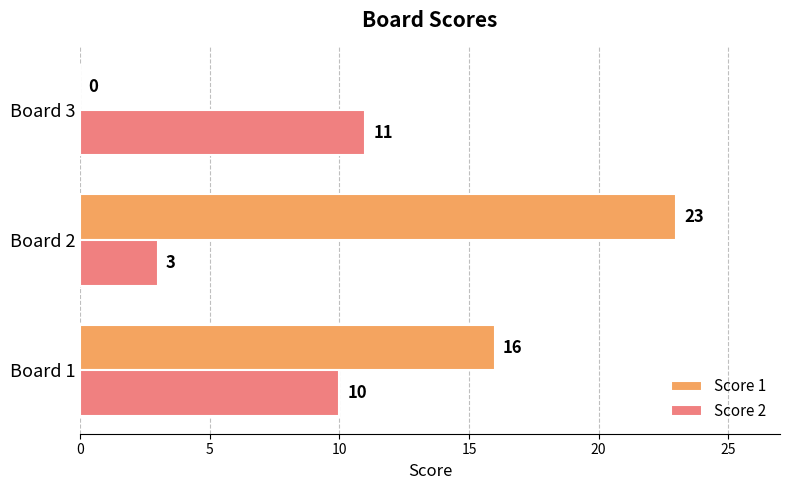

Between Board 2 and Board 3, which series saw the biggest shift?

Score 1